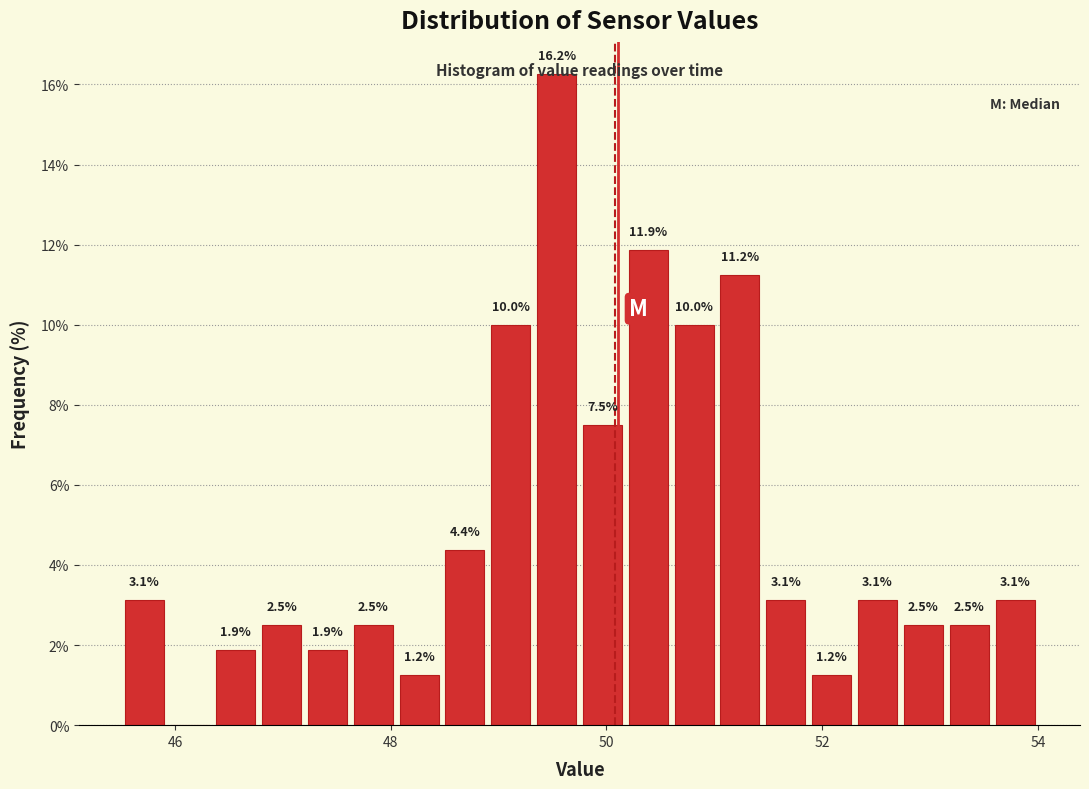

Read against the x-axis, roughly where is the centre of the tallest bar?

49.6